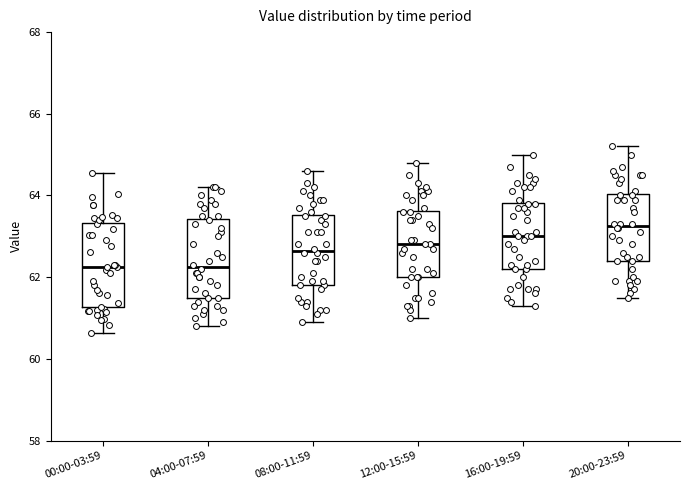

Which box has the highest median line?

20:00-23:59